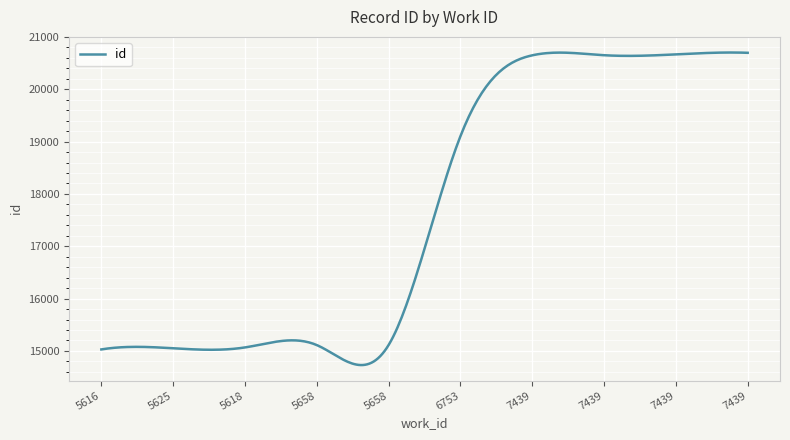

What is the greatest value displayed?

20702.6